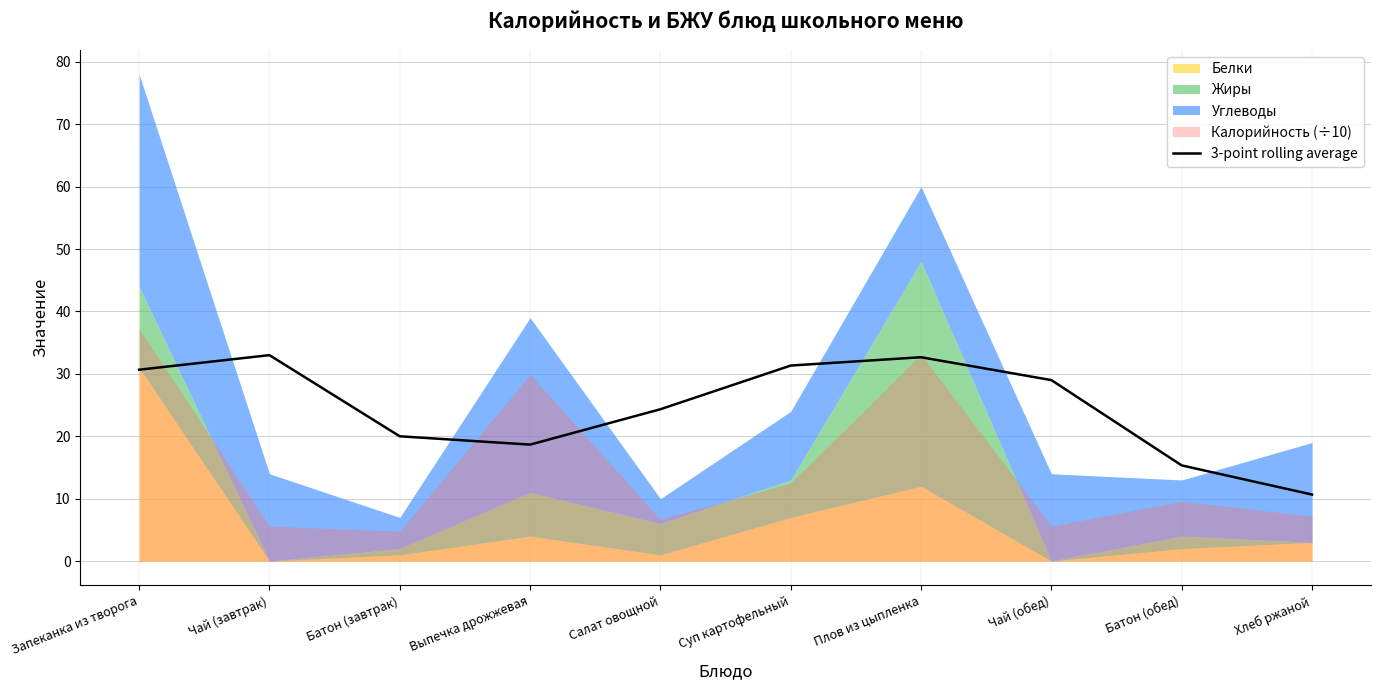

At which label does the data first exceed 28?

Запеканка из творога